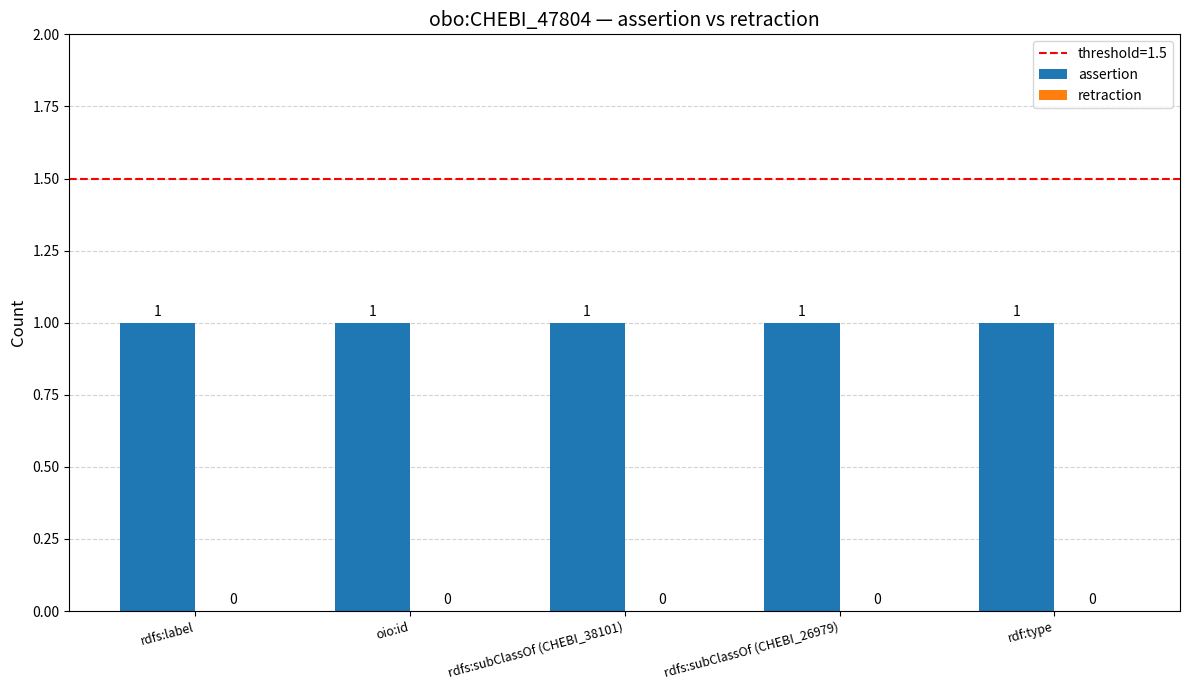

Which series has the largest total across all categories?

assertion